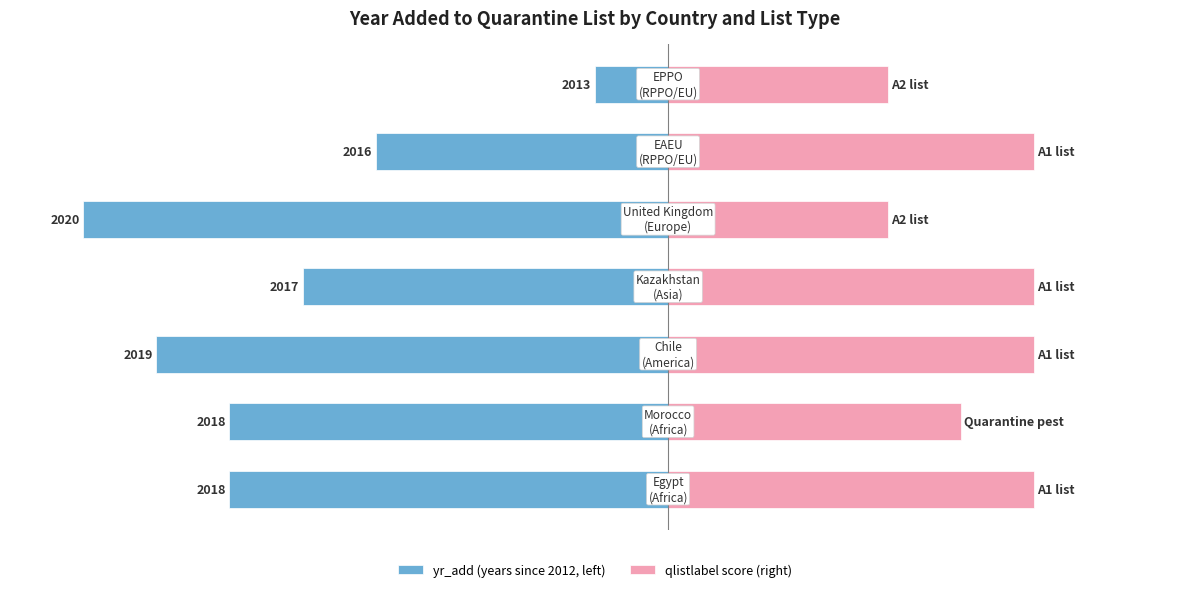

How many values in the yr_add (years since 2012, left) series are below -6?

2